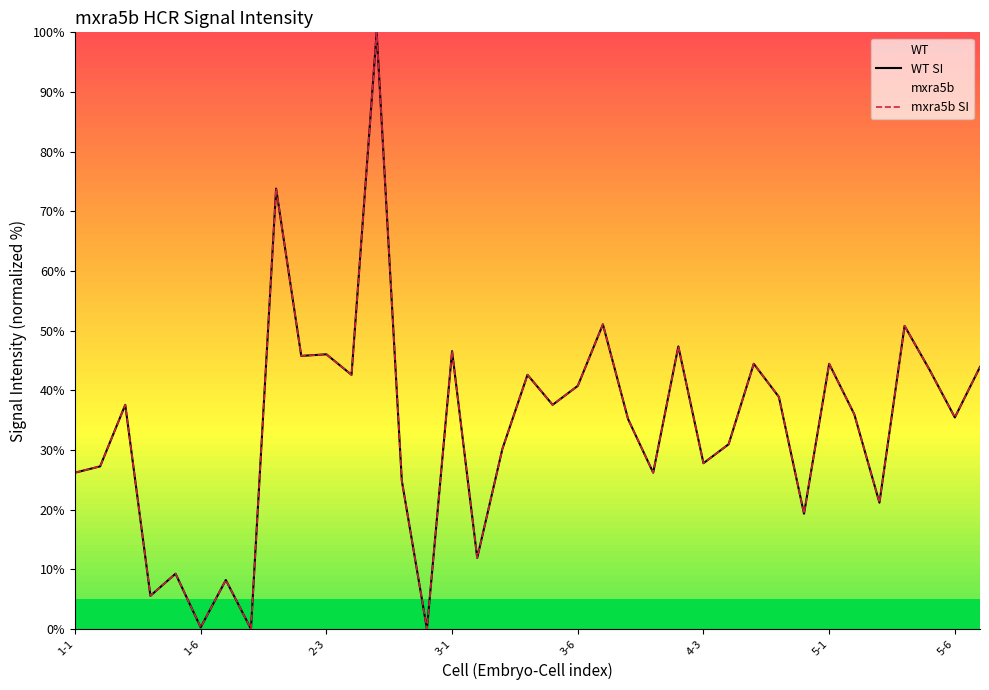

True or false: WT SI and mxra5b SI intersect in this chart.

False